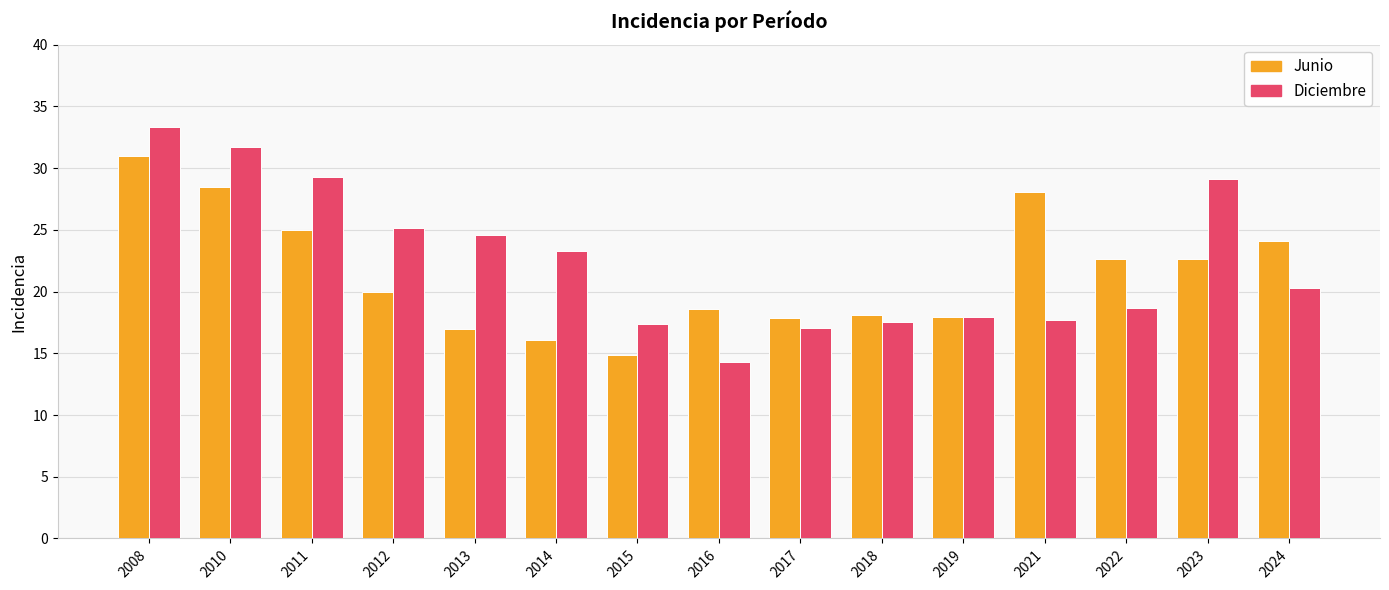

The value of Junio at 2024 is 24.1. True or false?

True